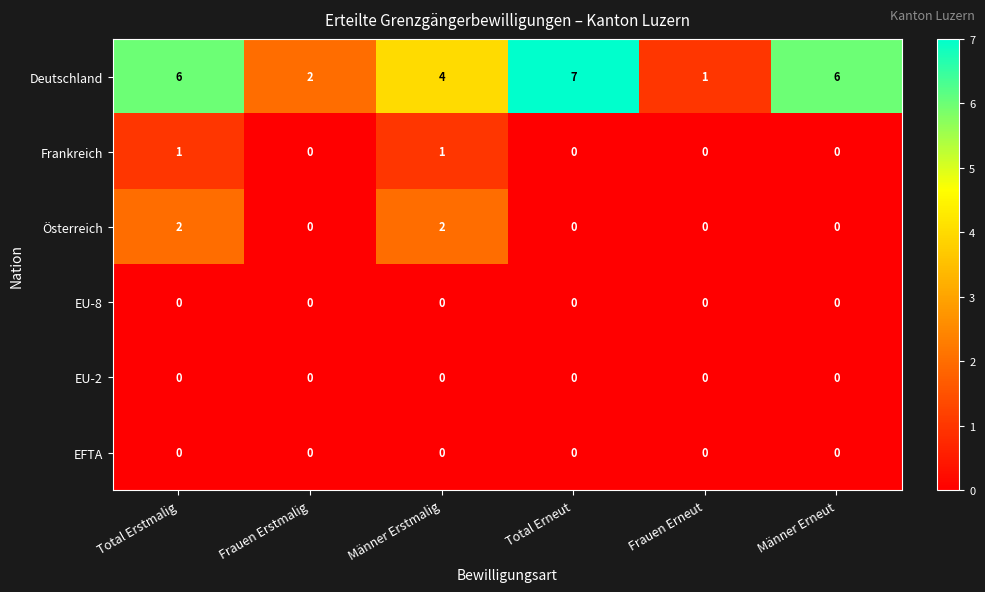

What is the sum of all Österreich values?

4